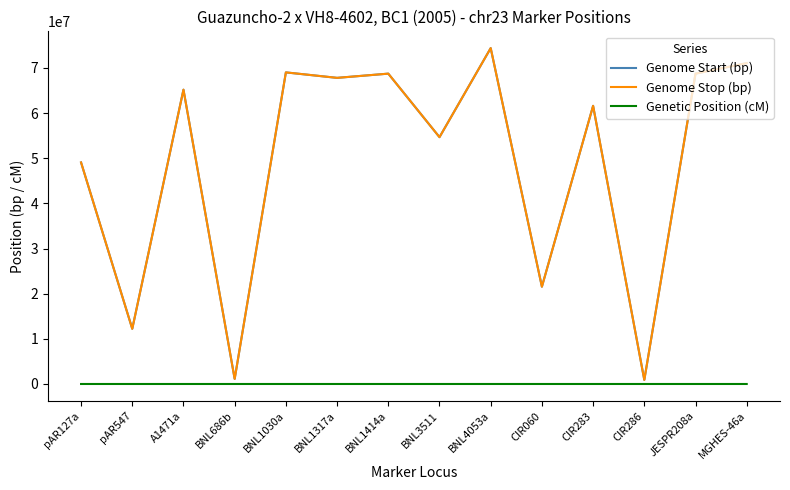

Between CIR283 and JESPR208a, which series saw the biggest shift?

Genome Start (bp)